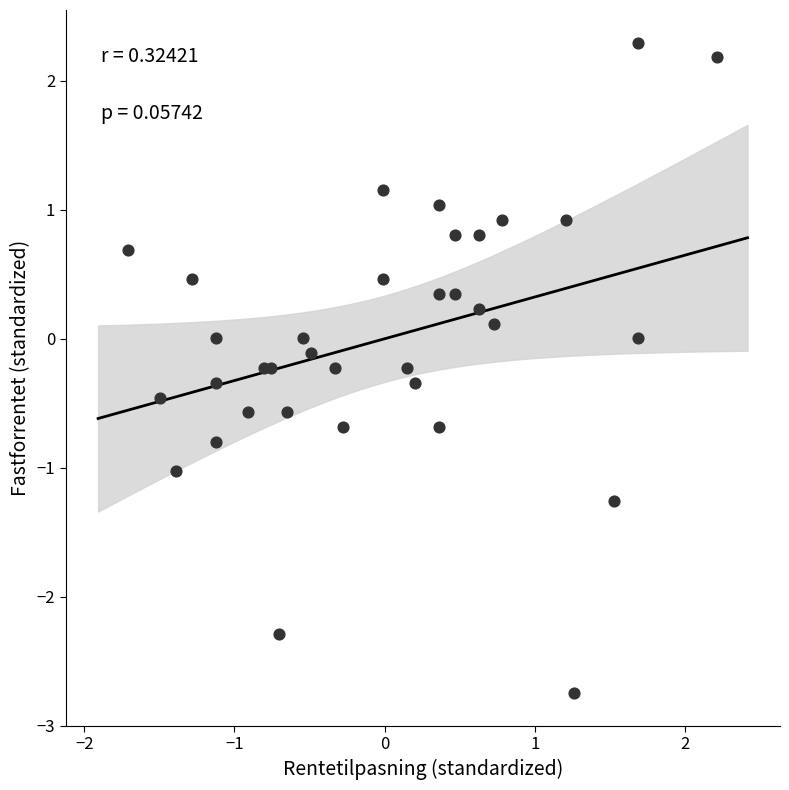

What is the range of X values (max minus min)?

3.9